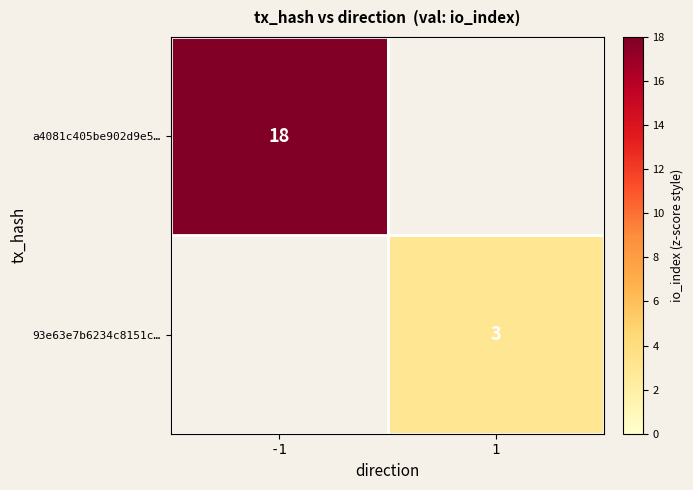

True or false: a4081c405be902d9e5… has a value of 6 at -1.

False